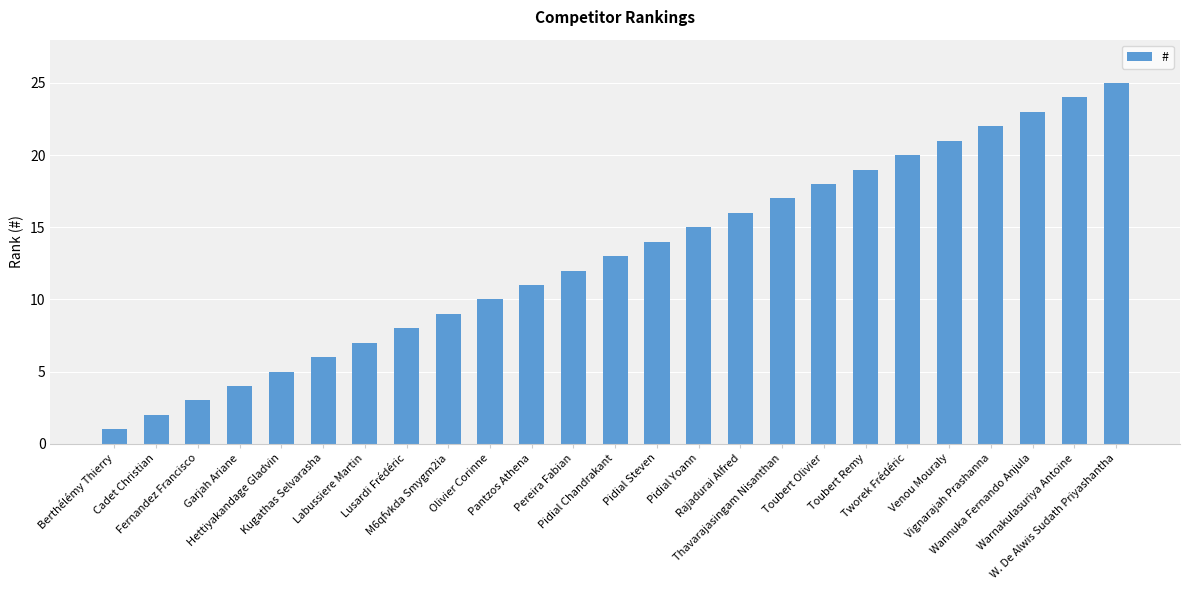

What is the average value?

13